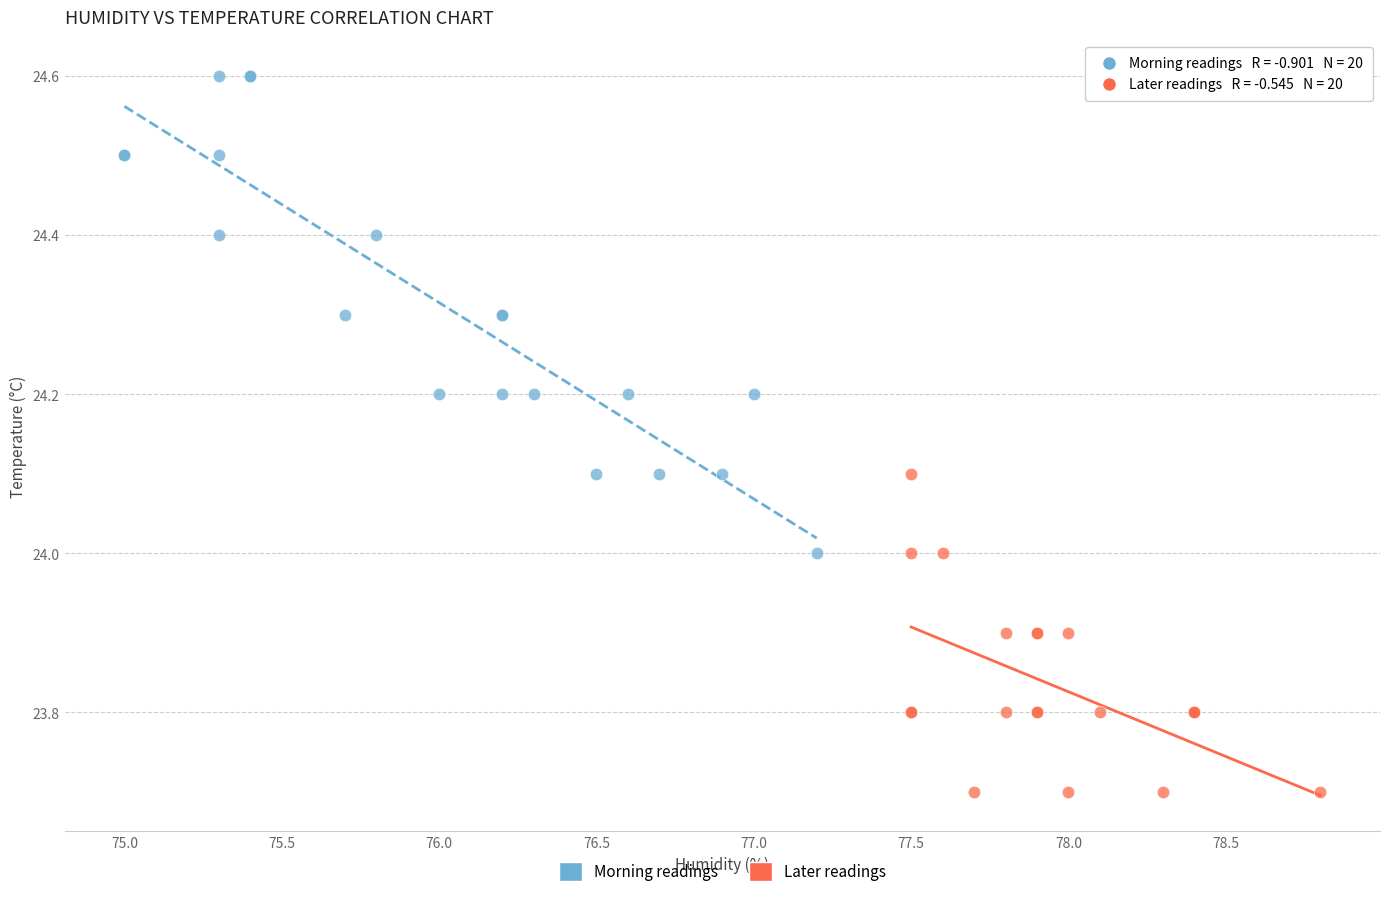

Which series reaches the maximum Y coordinate?

Morning readings